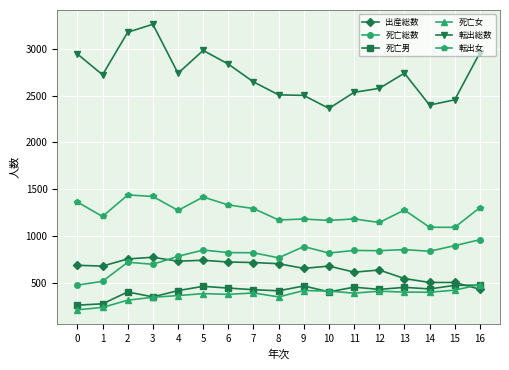

What is the sum of all 転出女 values?

21386